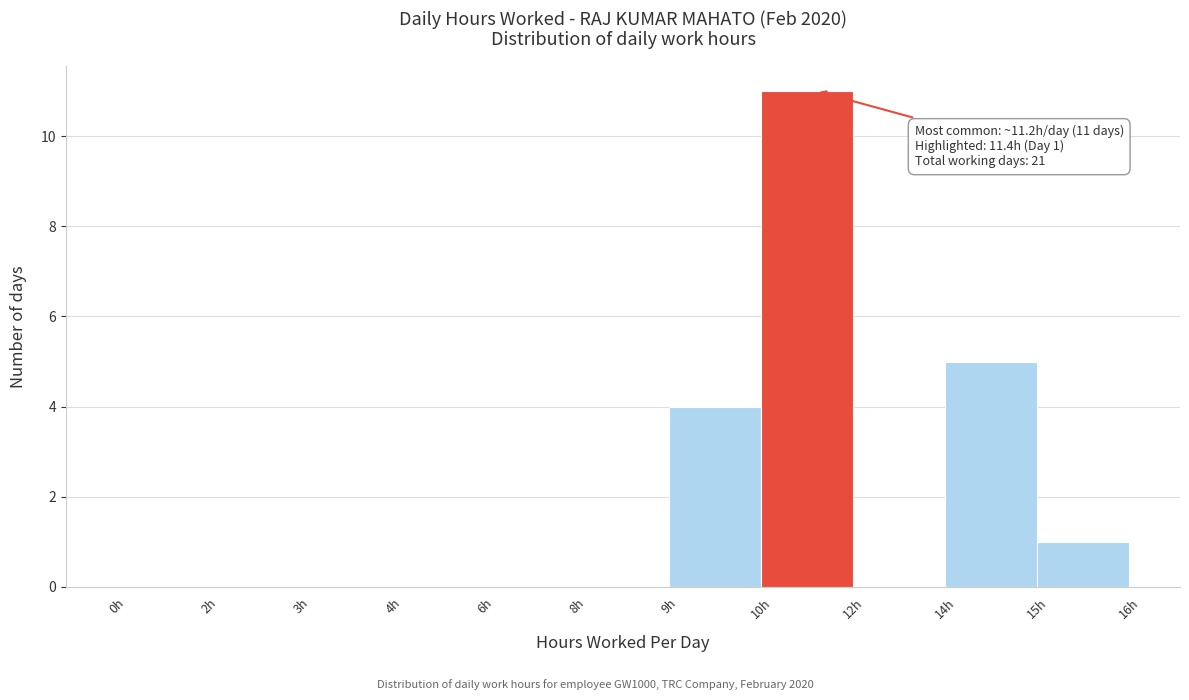

Reading left to right, transcribe all the data shown in this chart.

0h=0	2h=0	3h=0	4h=0	6h=0	8h=0	9h=4	10h=11	12h=0	14h=5	15h=1